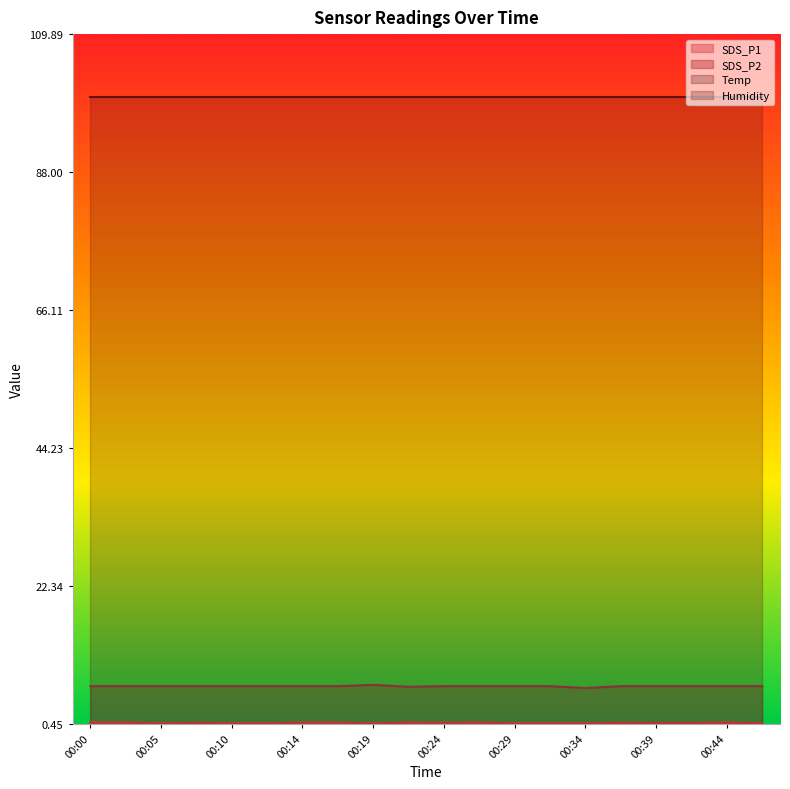

The SDS_P1 series shows 0.6 at 00:07. True or false?

True